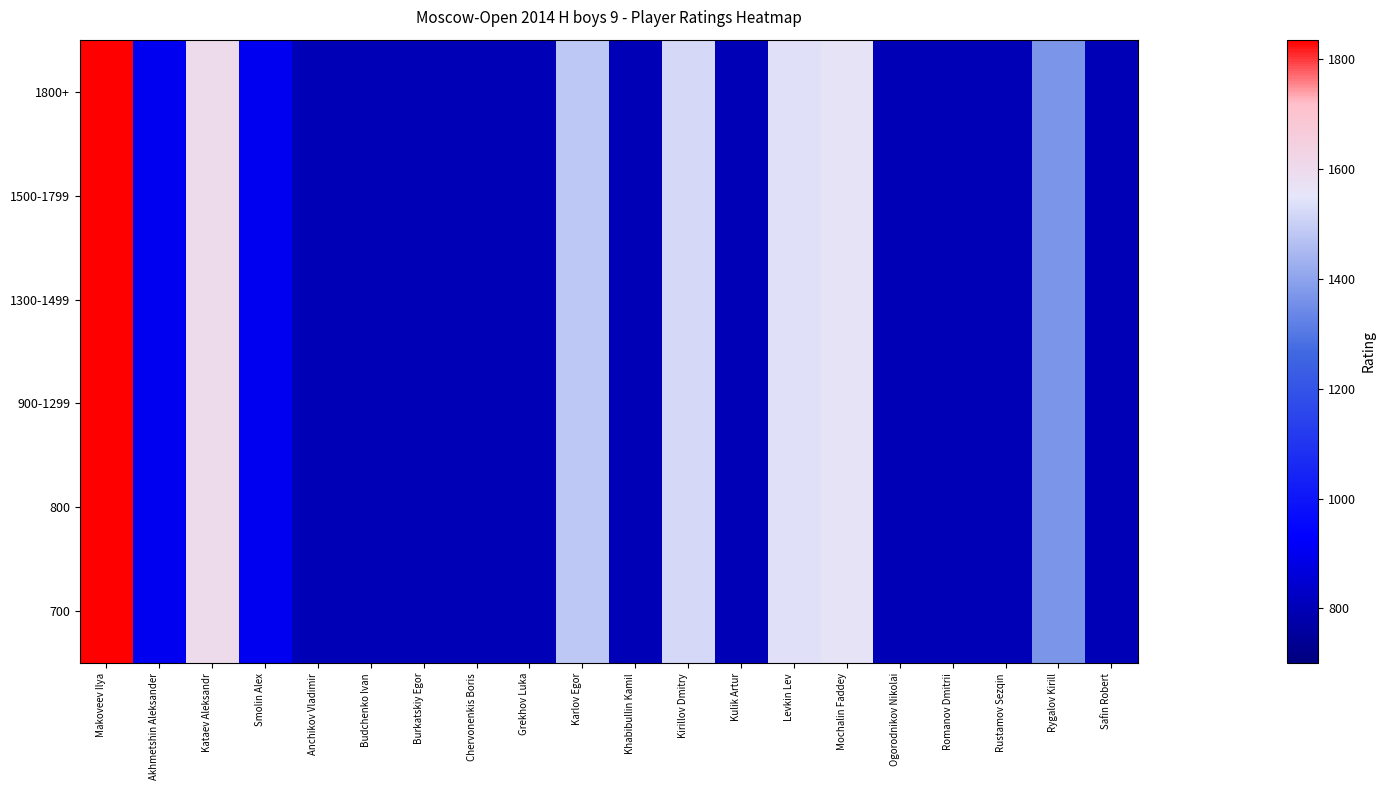

At which category is the sum across all series the highest?

Makoveev Ilya